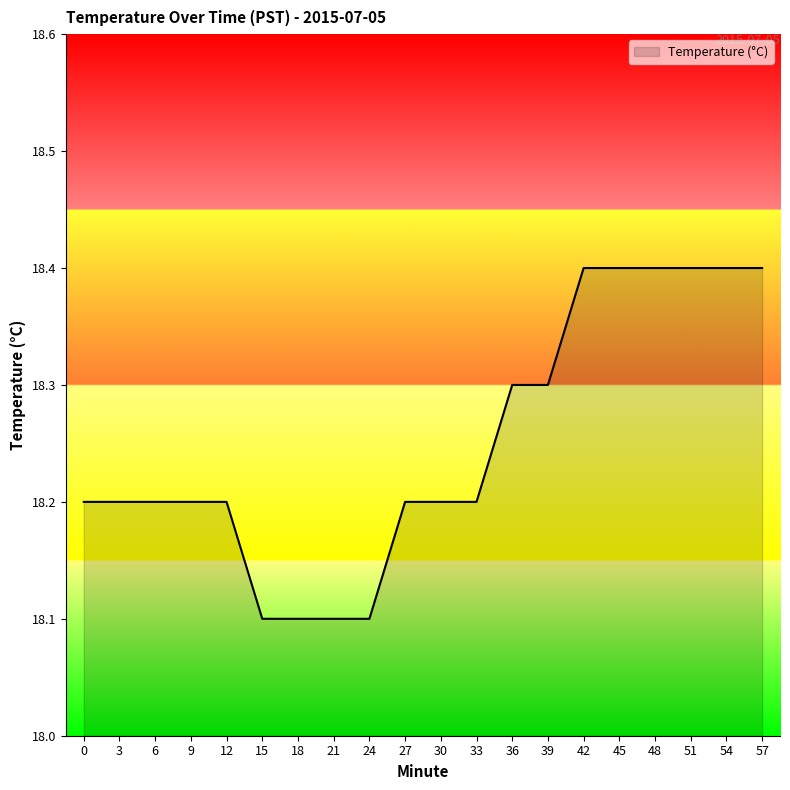

What is the change in value from 39 to 57?

+0.1